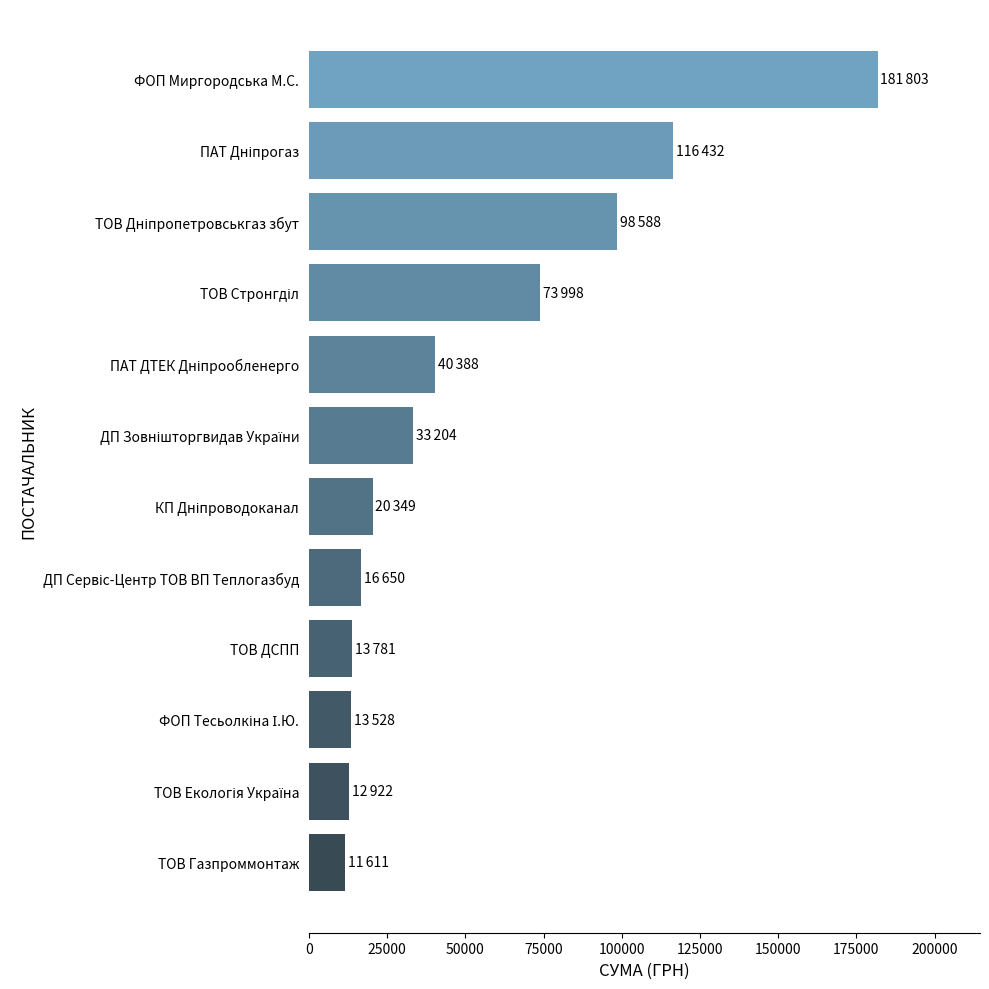

What is the average value?

52771.0